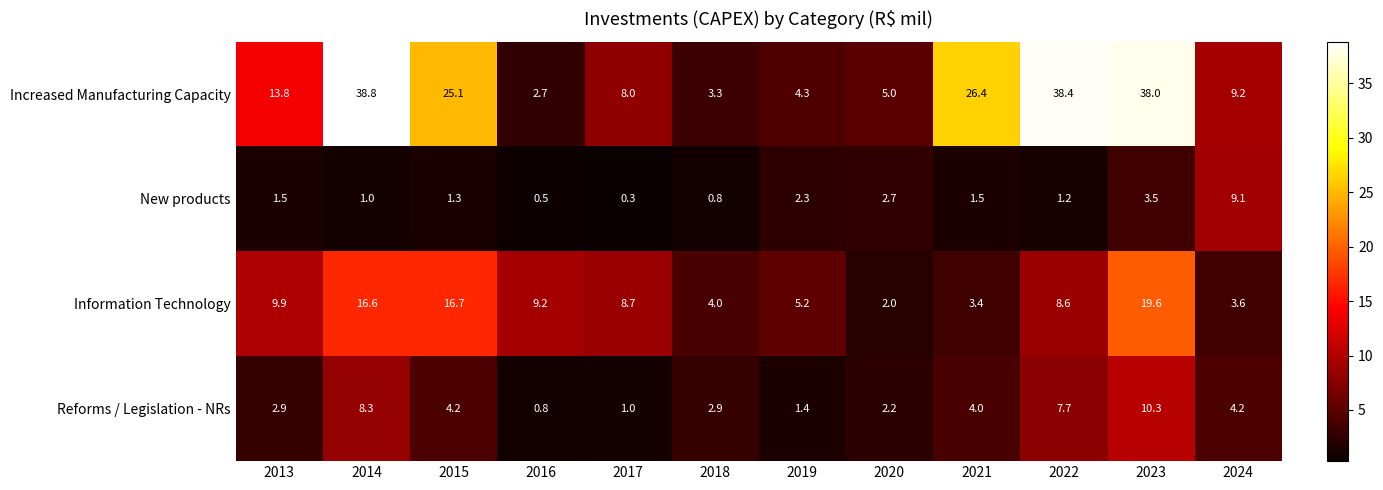

What is the average value of the New products series?

2.1